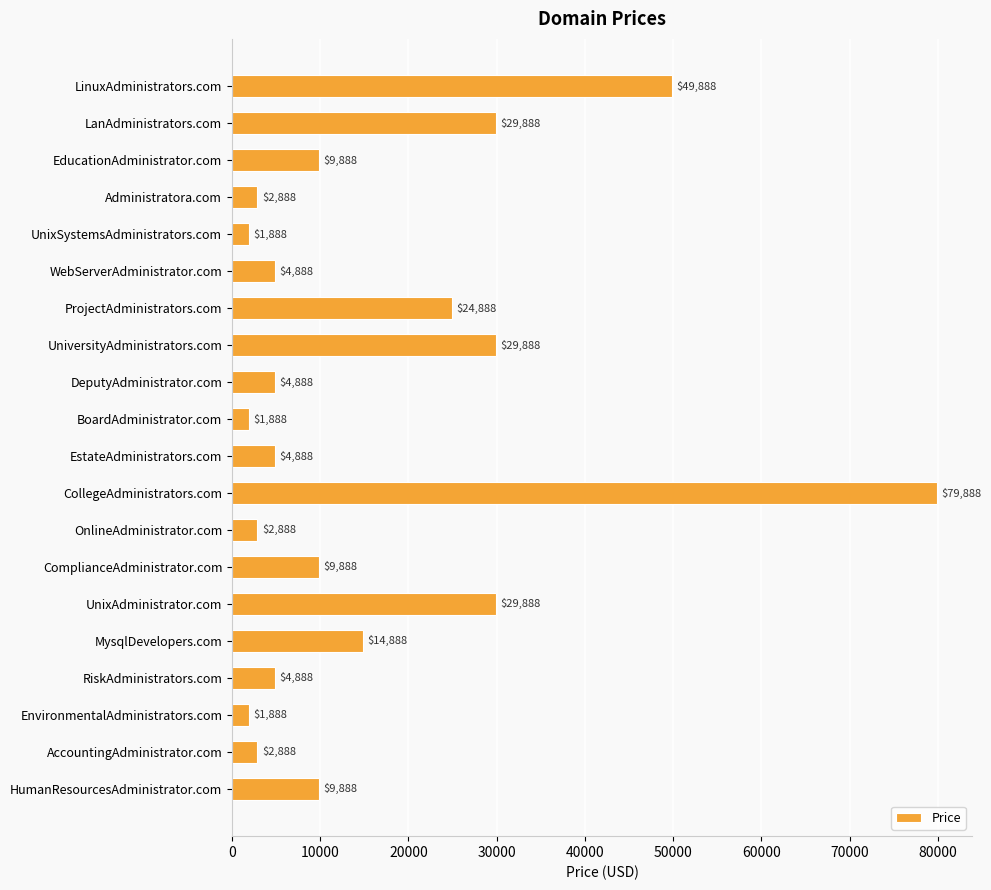

Reading top to bottom, what are all the values shown in this chart?

LinuxAdministrators.com=49888	LanAdministrators.com=29888	EducationAdministrator.com=9888	Administratora.com=2888	UnixSystemsAdministrators.com=1888	WebServerAdministrator.com=4888	ProjectAdministrators.com=24888	UniversityAdministrators.com=29888	DeputyAdministrator.com=4888	BoardAdministrator.com=1888	EstateAdministrators.com=4888	CollegeAdministrators.com=79888	OnlineAdministrator.com=2888	ComplianceAdministrator.com=9888	UnixAdministrator.com=29888	MysqlDevelopers.com=14888	RiskAdministrators.com=4888	EnvironmentalAdministrators.com=1888	AccountingAdministrator.com=2888	HumanResourcesAdministrator.com=9888